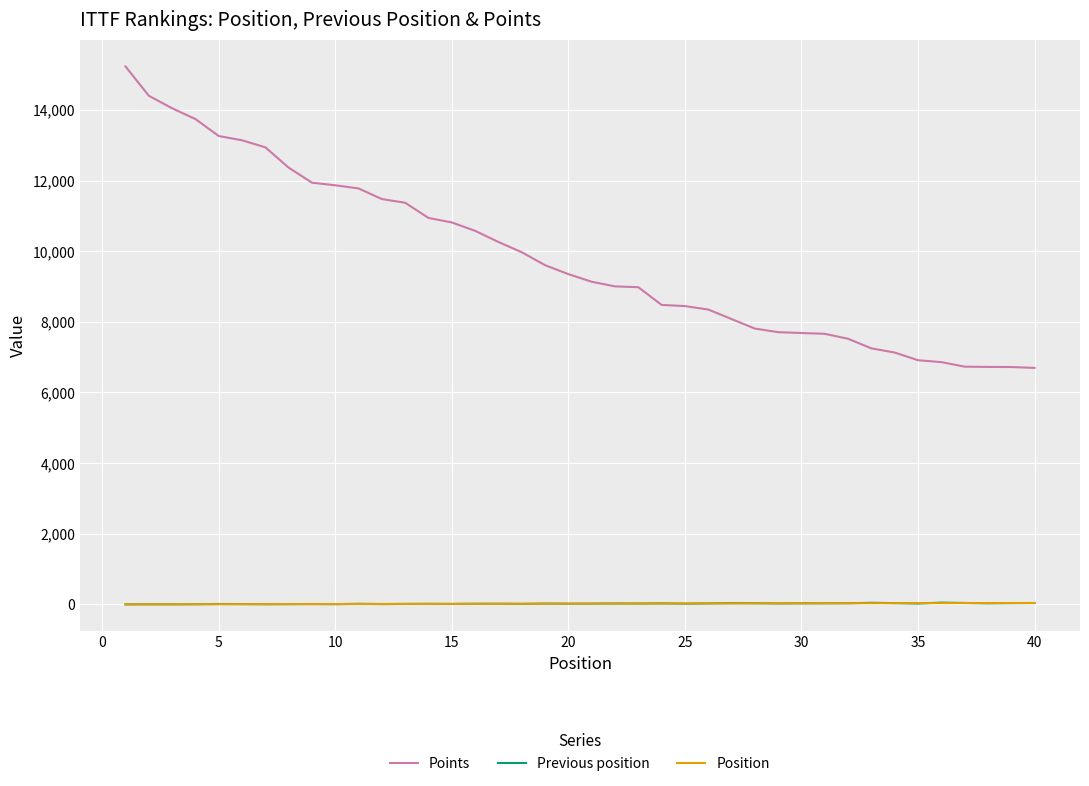

What is the greatest value displayed?

15230